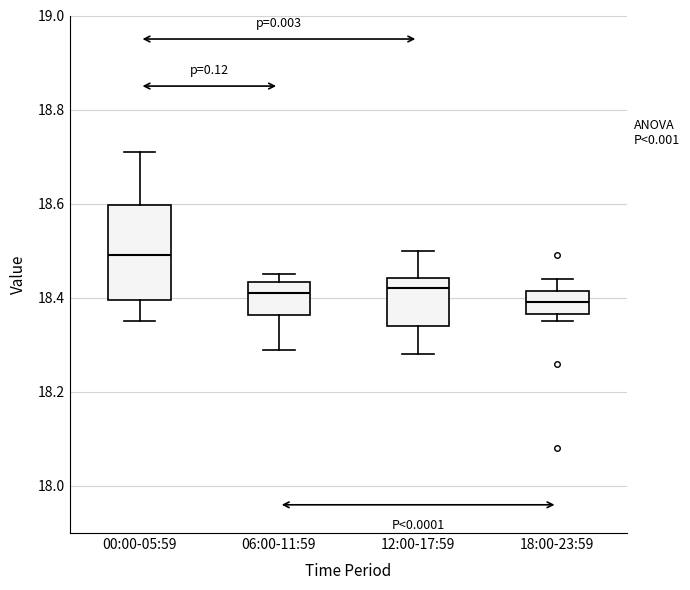

Reading left to right, transcribe this box plot: for each box, give where its median line is, the range the box spans, and where its two whiskers end, as read against the y-axis. The values are not printed on the chart, so give them approximately, as read against the axis.

00:00-05:59: median 18.50, box 18.40 to 18.60, whiskers 18.36 to 18.72
06:00-11:59: median 18.42, box 18.36 to 18.44, whiskers 18.30 to 18.46
12:00-17:59: median 18.42, box 18.34 to 18.44, whiskers 18.28 to 18.50
18:00-23:59: median 18.40, box 18.36 to 18.42, whiskers 18.36 (just below the box's lower edge) to 18.44